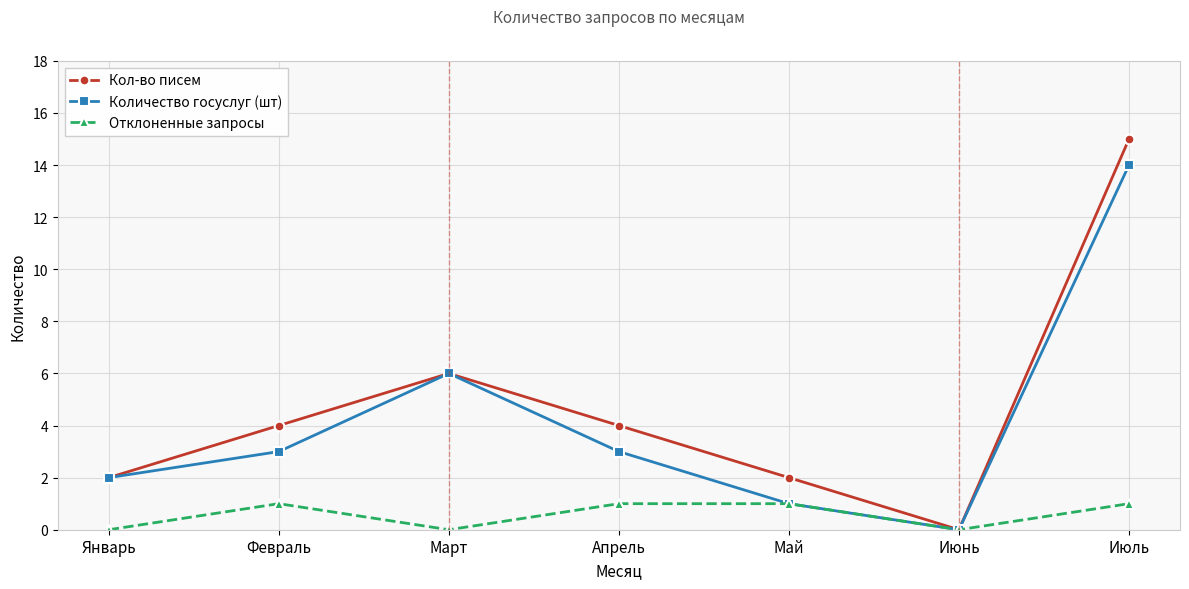

Where is the first local minimum for Количество госуслуг (шт)?

Июнь